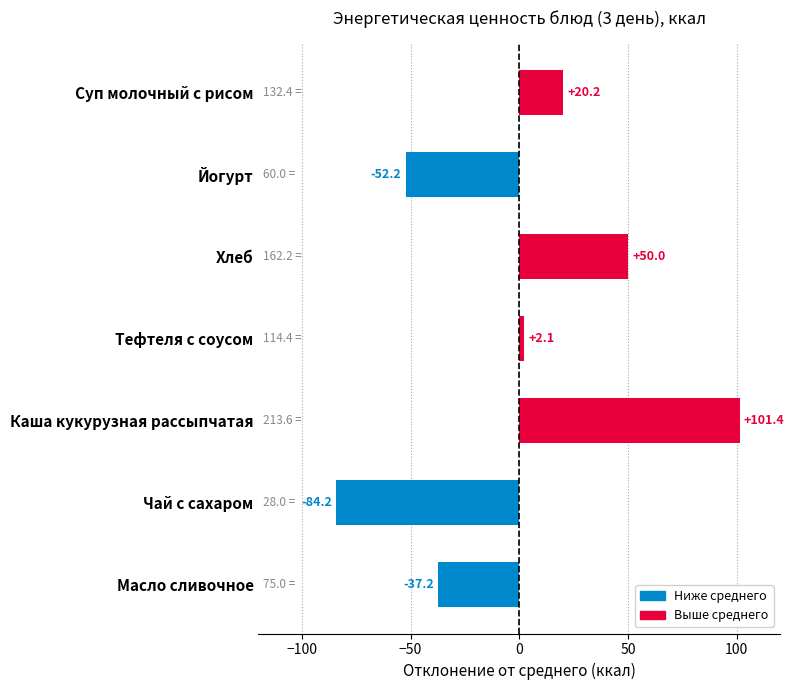

What value does the data have at Йогурт?

-52.2